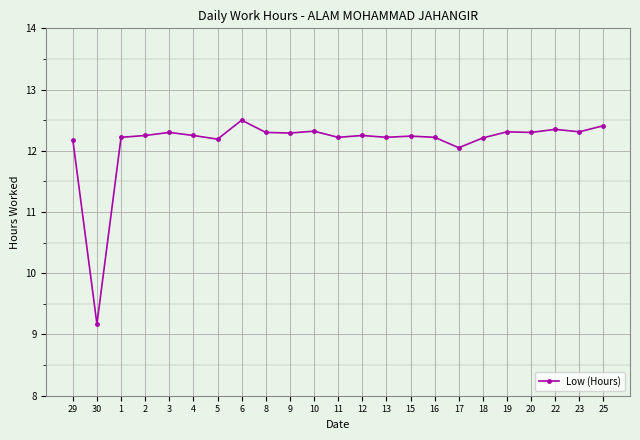

What is the average value?

12.1